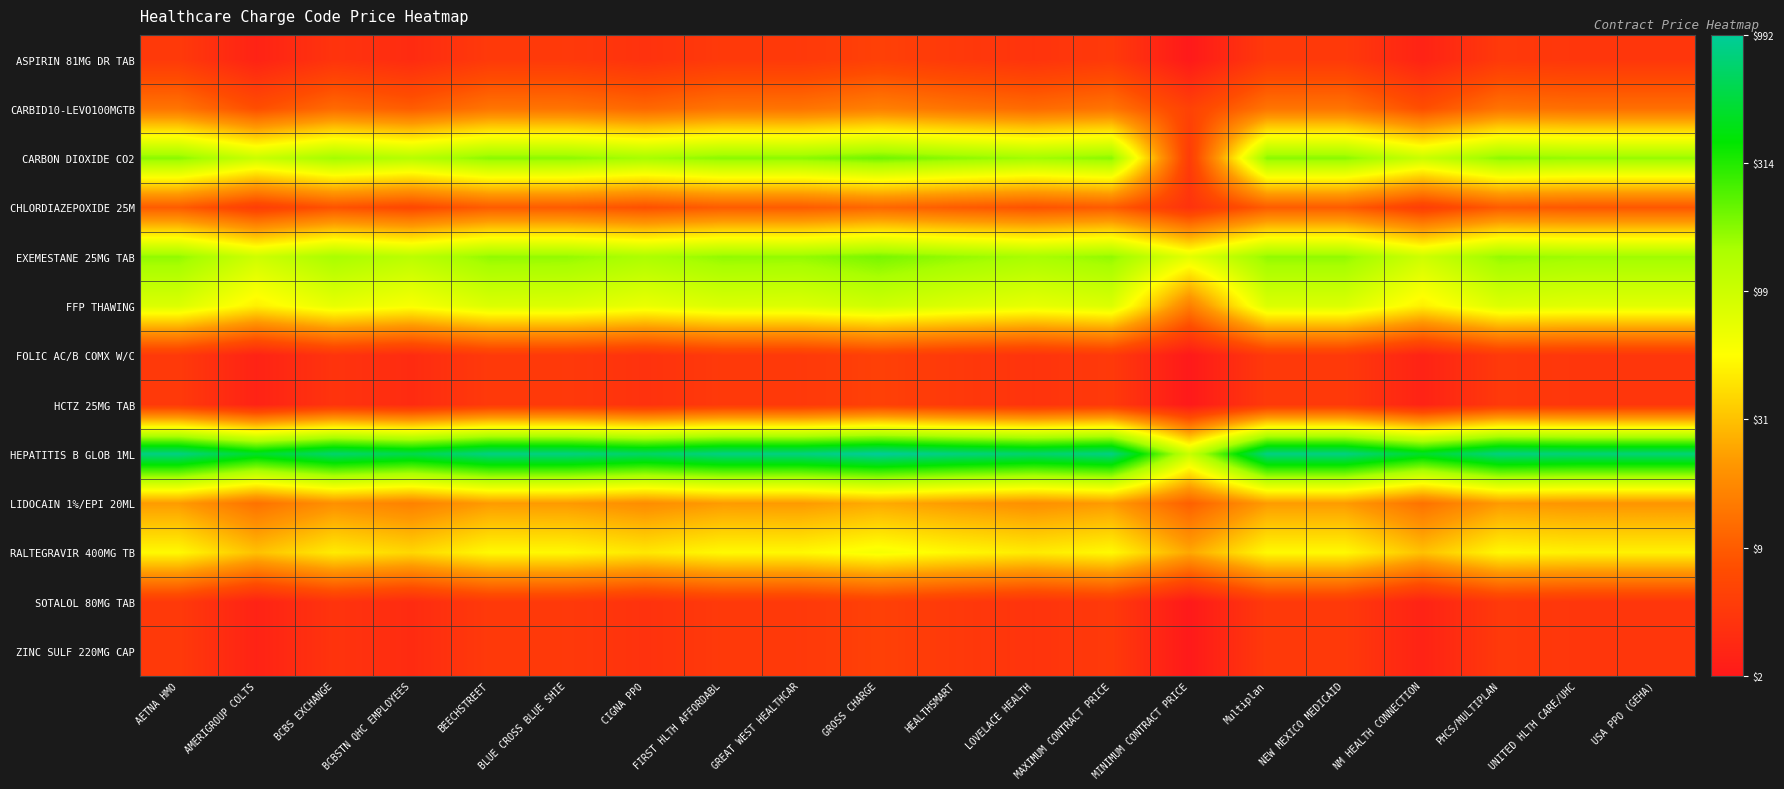

Which series has the widest spread of values?

CARBON DIOXIDE CO2